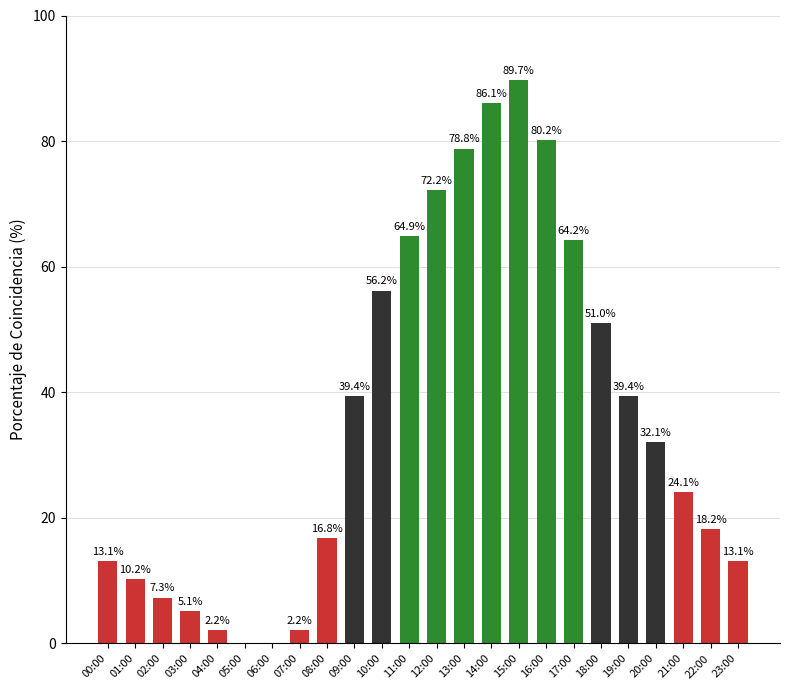

Which category has the highest value across all series?

15:00